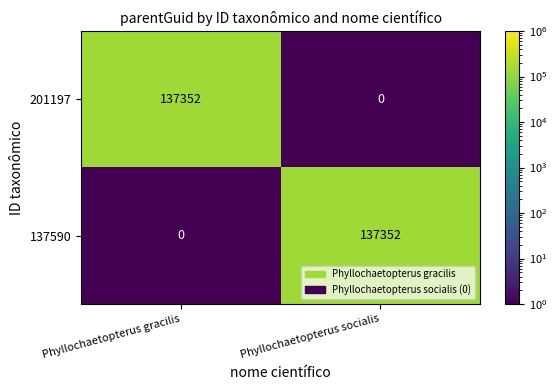

Reading left to right, extract all data points from this chart.

201197: Phyllochaetopterus gracilis=137352	Phyllochaetopterus socialis=0
137590: Phyllochaetopterus gracilis=0	Phyllochaetopterus socialis=137352